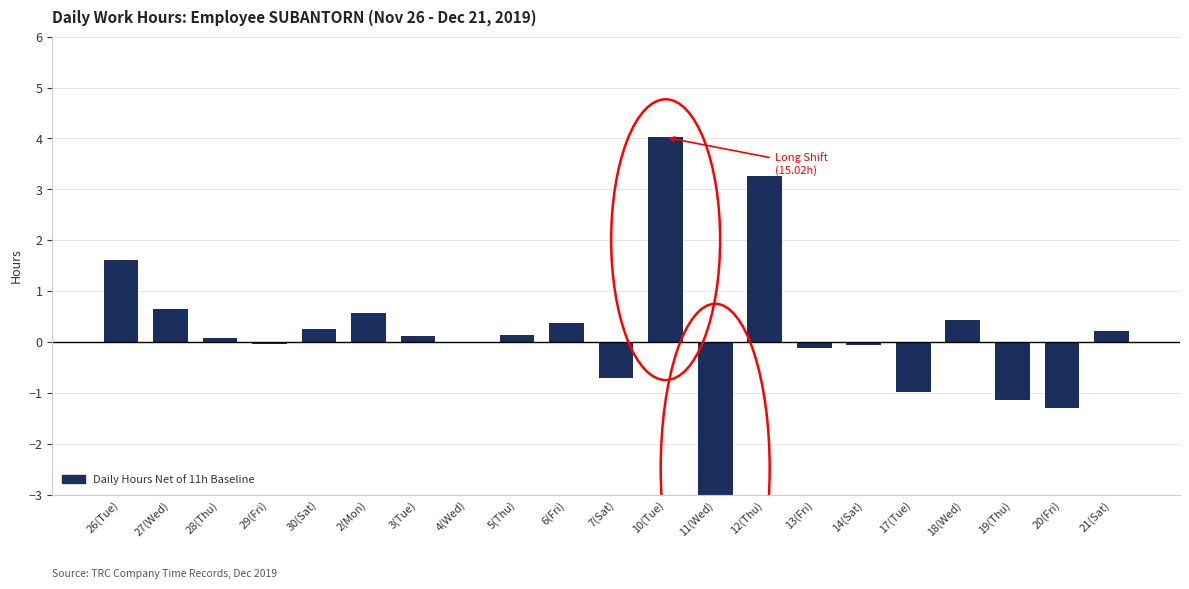

Reading left to right, transcribe all the data shown in this chart.

1.6	0.7	0.1	-0.0	0.2	0.6	0.1	-0.0	0.1	0.4	-0.7	4.0	-5.0	3.3	-0.1	-0.1	-1.0	0.4	-1.2	-1.3	0.2